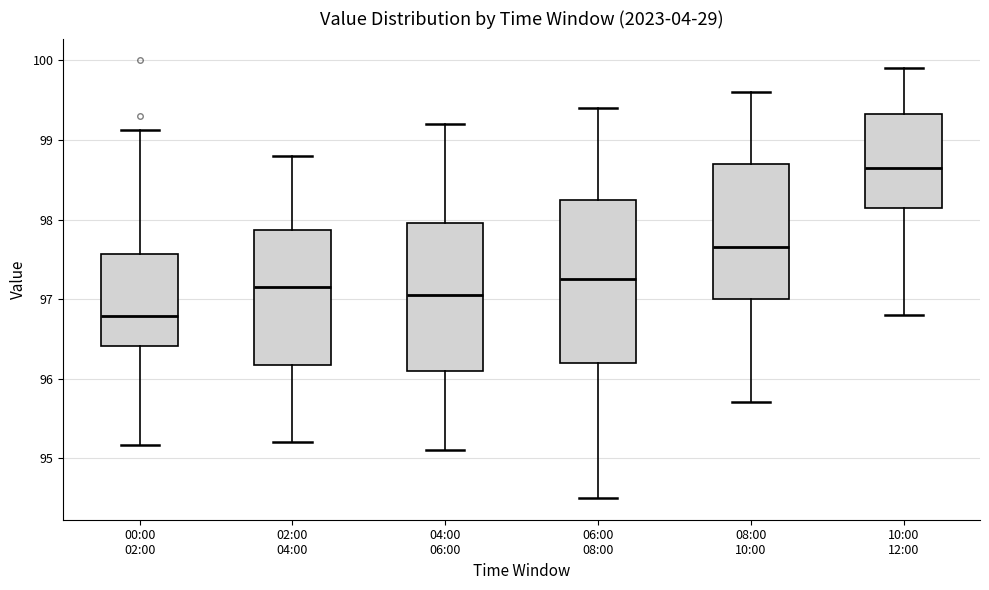

Which box's median line is the highest?

10:00 12:00